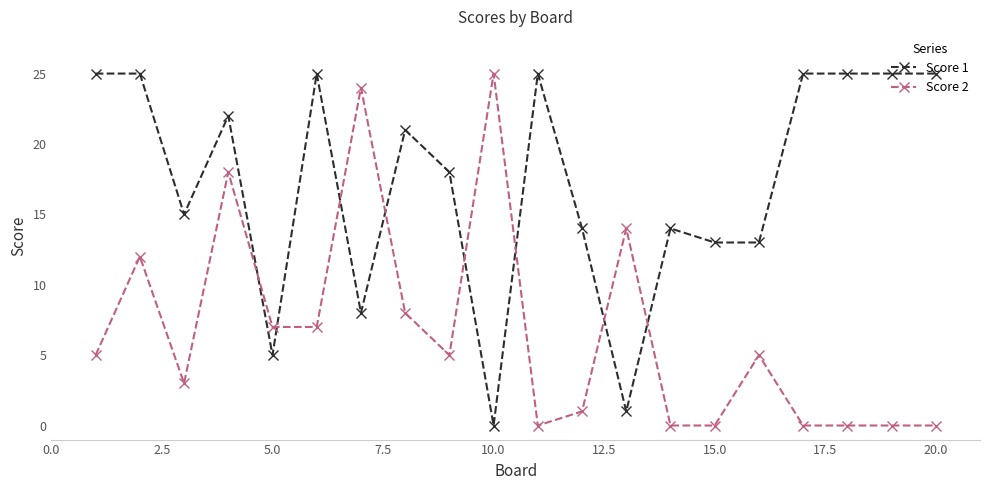

True or false: Score 2 has more than 0 points higher than both neighbors.

True